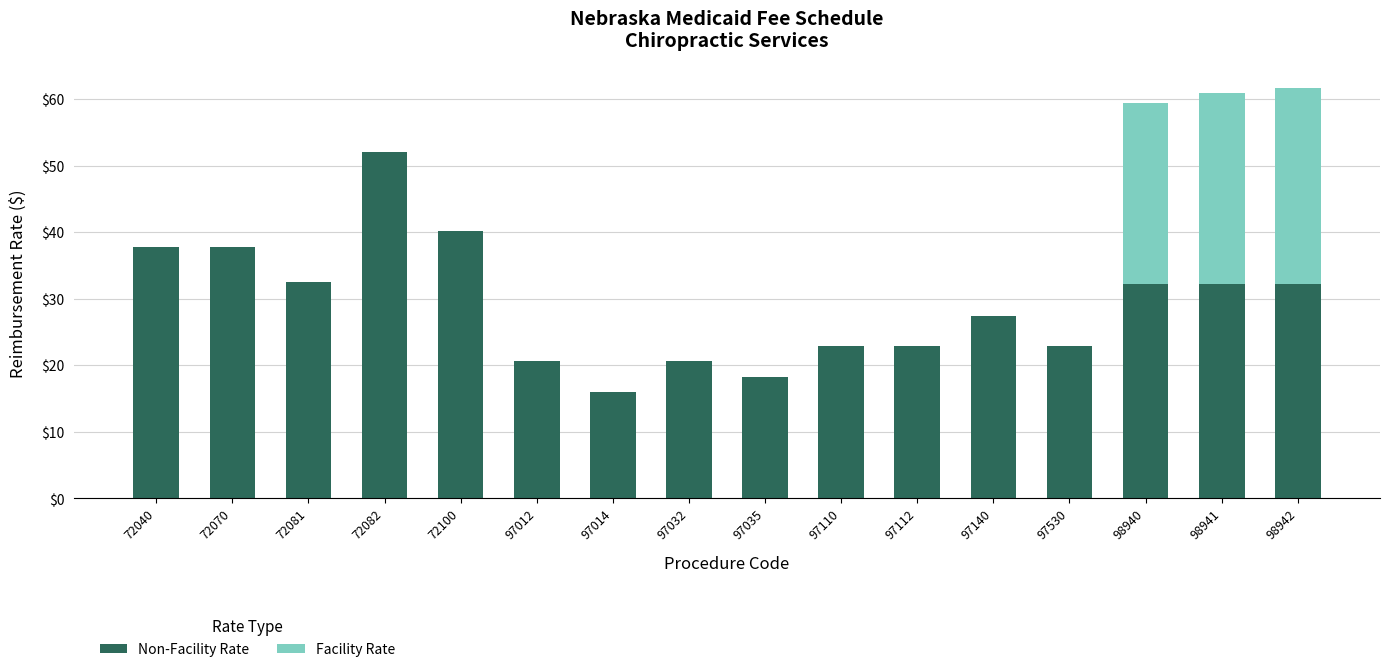

What is the total value across all series at 72100?

40.2